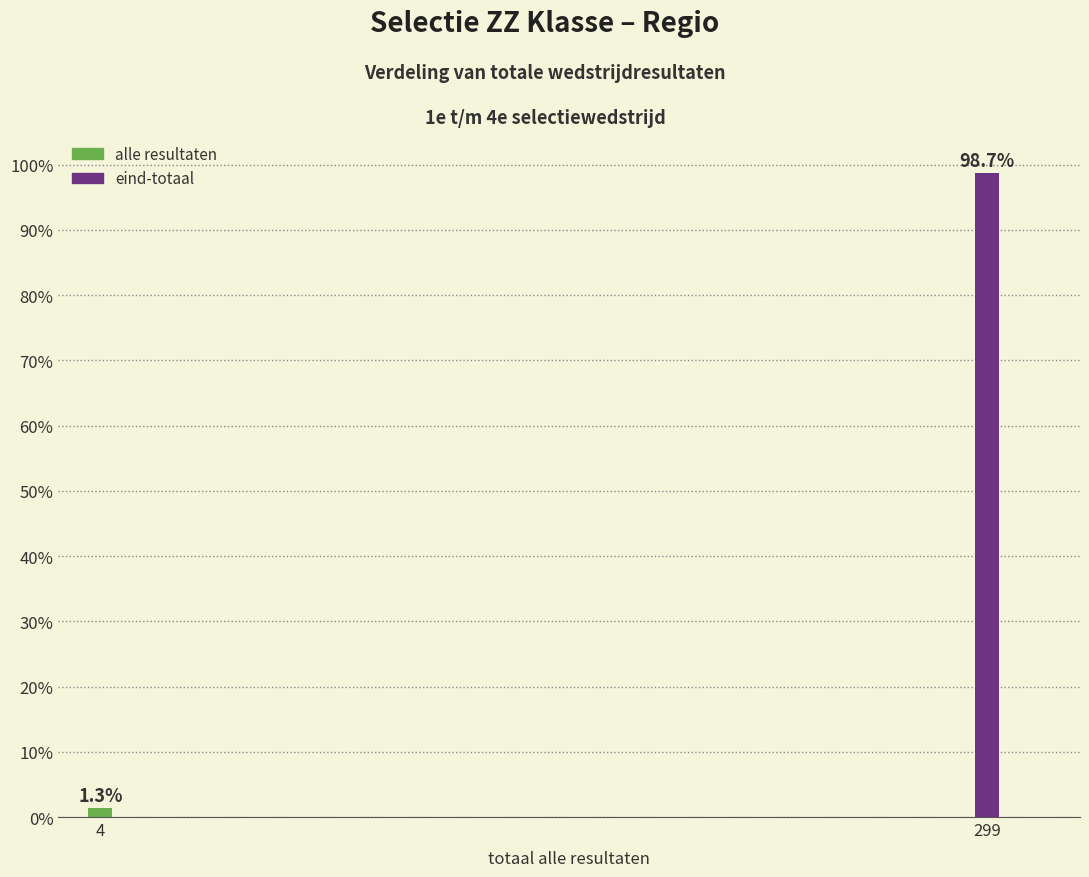

Reading right to left, extract all data points from this chart.

98.7	1.3